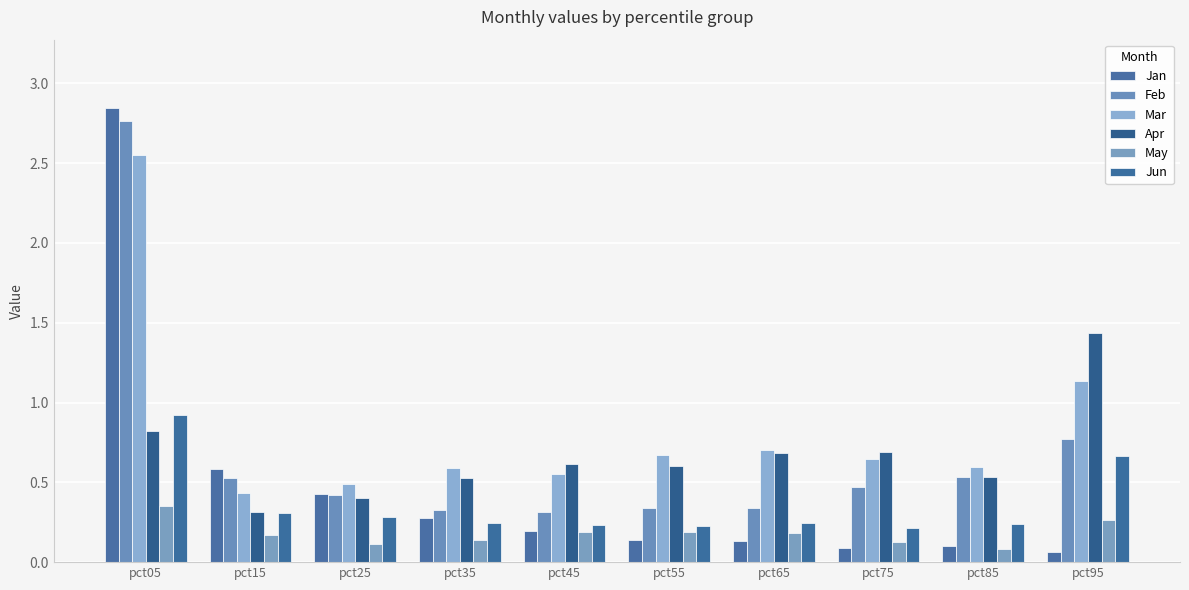

At how many categories does at least one series exceed 1?

2